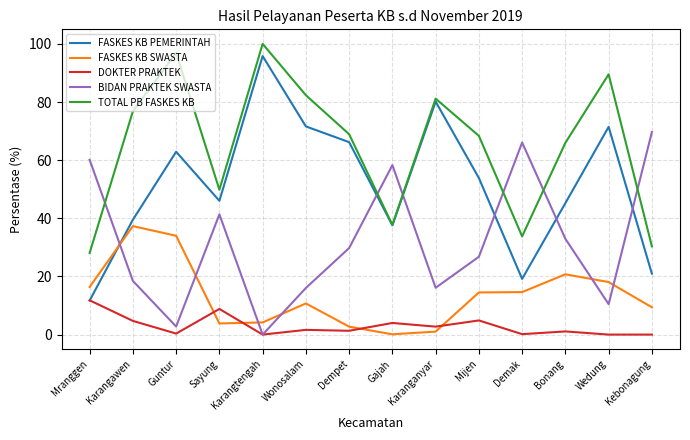

Which series has the largest range (max minus min)?

FASKES KB PEMERINTAH